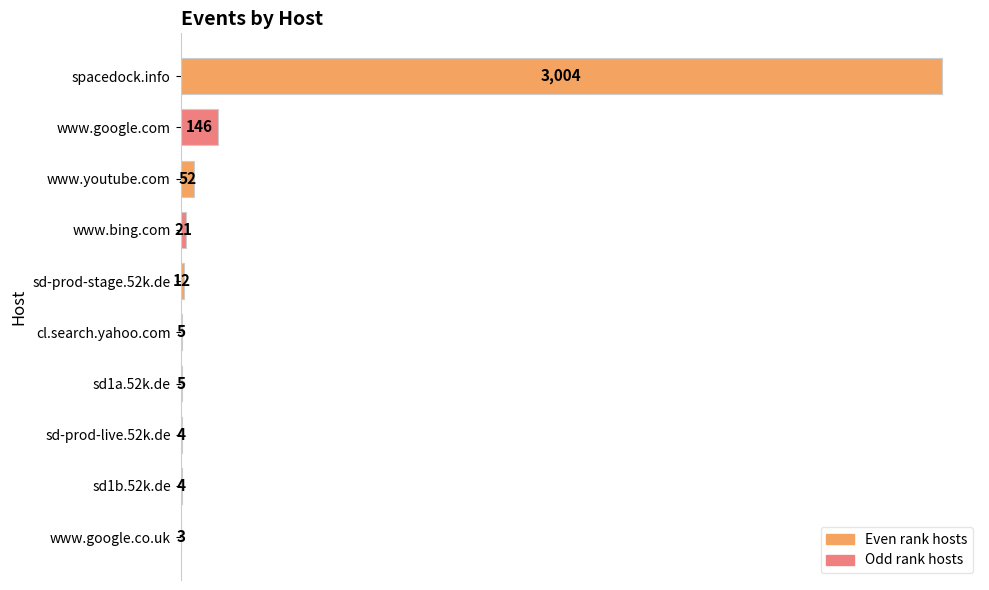

Reading top to bottom, extract all data points from this chart.

spacedock.info=3004	www.google.com=146	www.youtube.com=52	www.bing.com=21	sd-prod-stage.52k.de=12	cl.search.yahoo.com=5	sd1a.52k.de=5	sd-prod-live.52k.de=4	sd1b.52k.de=4	www.google.co.uk=3